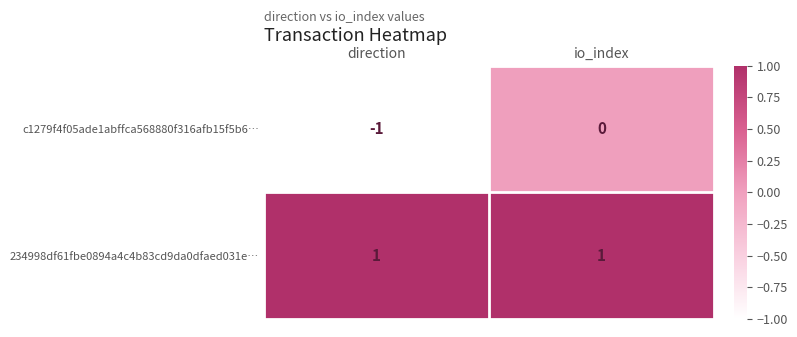

Rank the series by their average value, from highest to lowest.

234998df61fbe0894a4c4b83cd9da0dfaed031e…, c1279f4f05ade1abffca568880f316afb15f5b6…